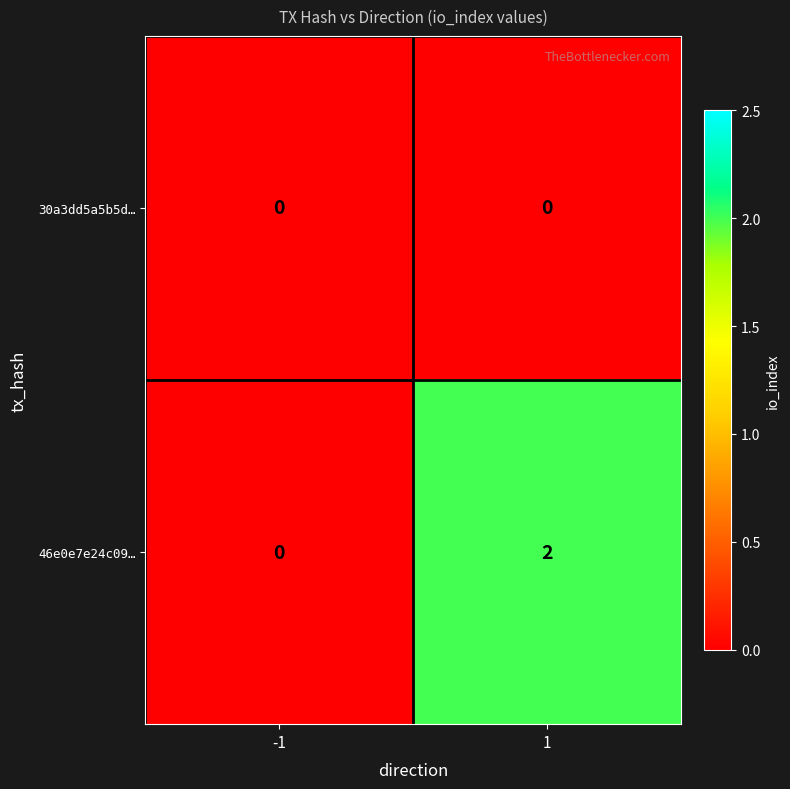

Rank the series at 1 from lowest to highest value.

30a3dd5a5b5d…, 46e0e7e24c09…